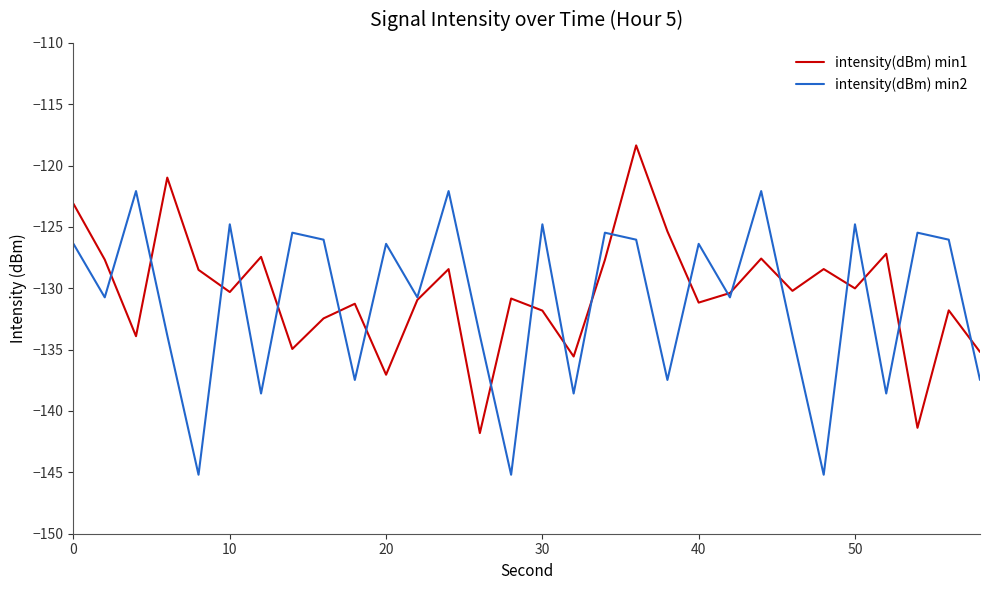

Rank the series by their maximum value, from highest to lowest.

intensity(dBm) min1, intensity(dBm) min2